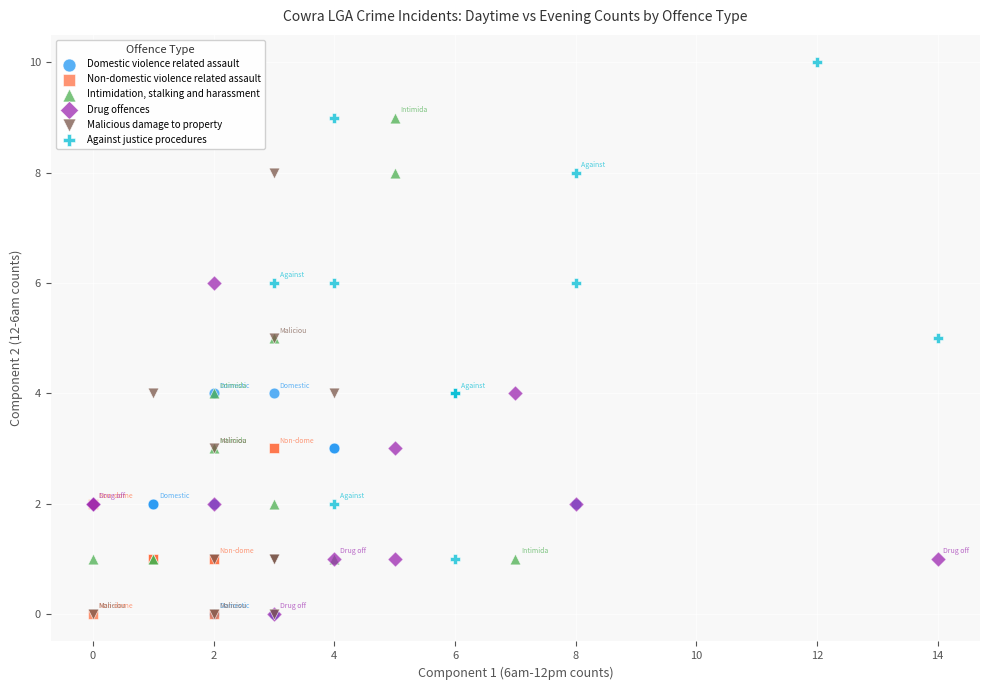

Which series has the widest spread of Y values?

Against justice procedures